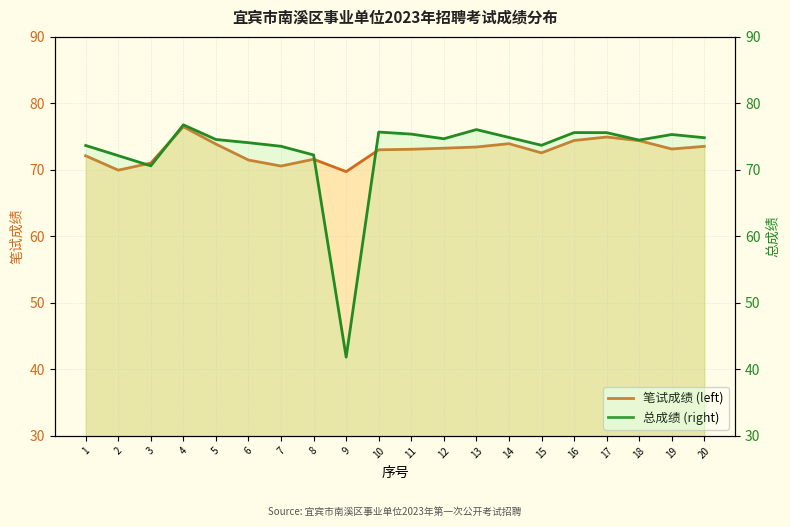

What is the difference between the 总成绩 (right) values at 16 and 14?

0.7